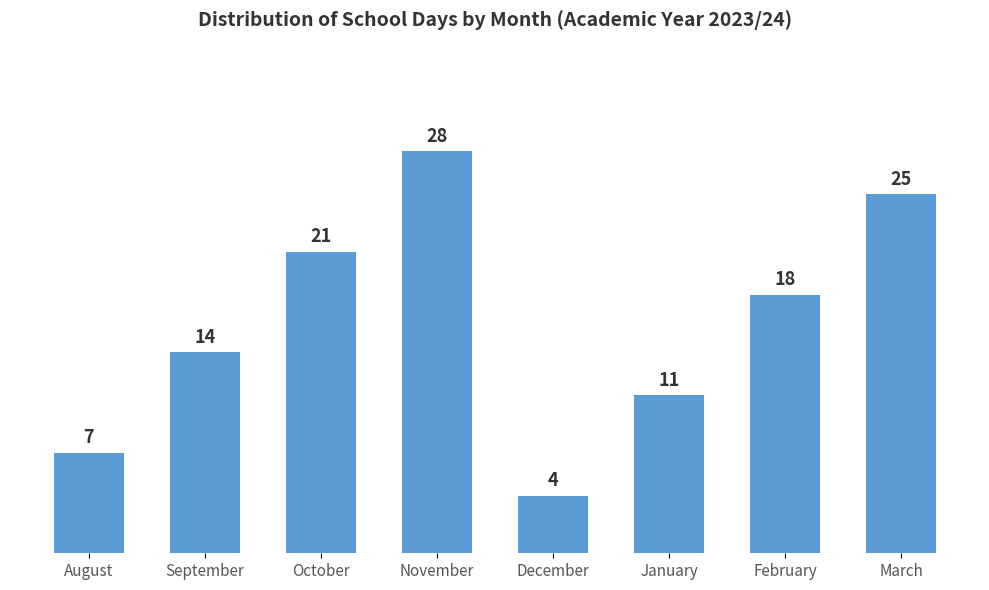

Reading left to right, extract all data points from this chart.

August=7	September=14	October=21	November=28	December=4	January=11	February=18	March=25